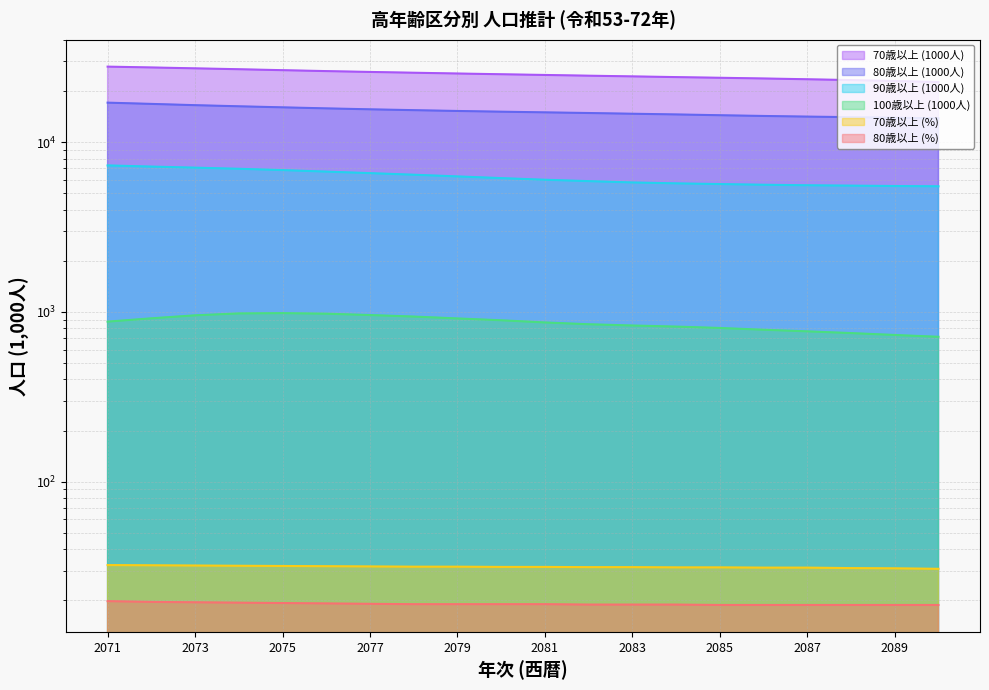

Is it true that 70歳以上 (1000人) equals 39307.9 at 2073?

False